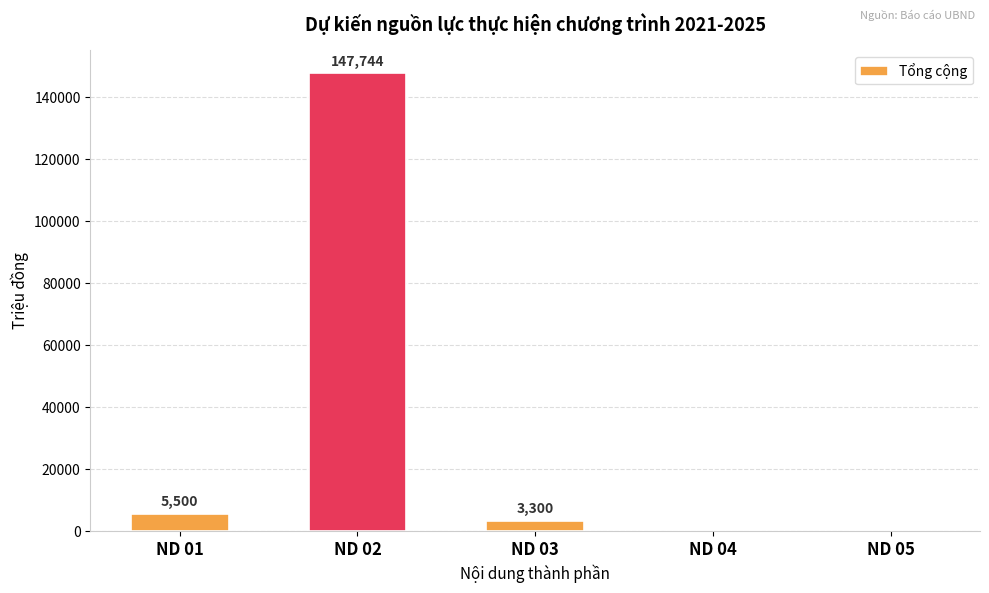

Reading left to right, extract all data points from this chart.

5500	147744	3300	0	0